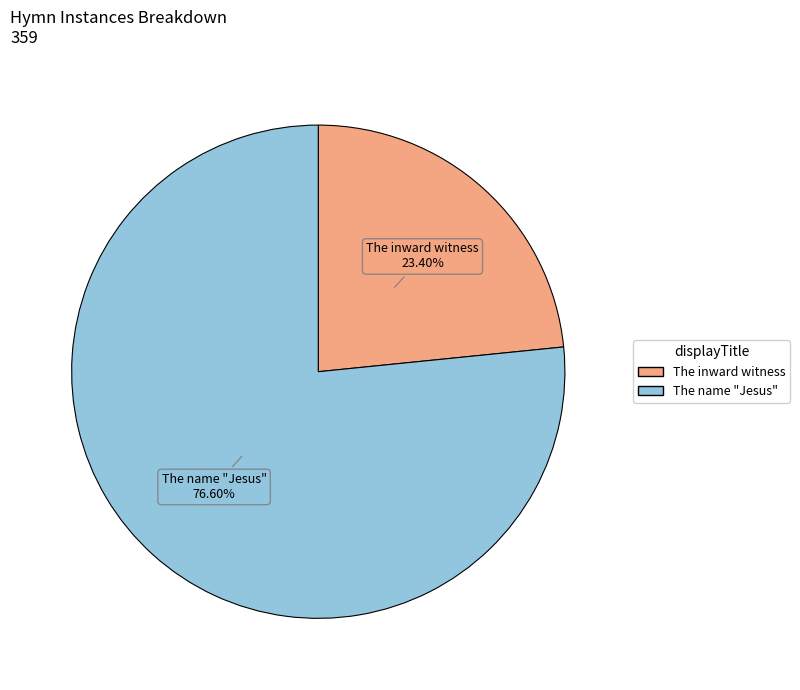

What percentage is the The name "Jesus" slice, to the nearest percent?

77%